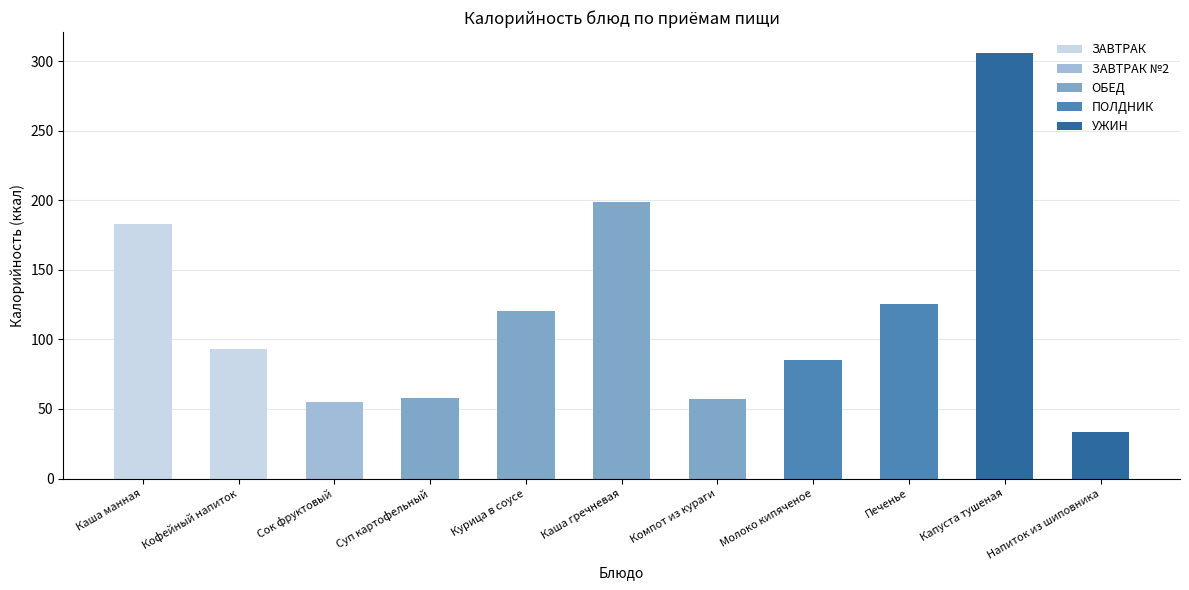

What is the maximum value shown in the chart?

305.6